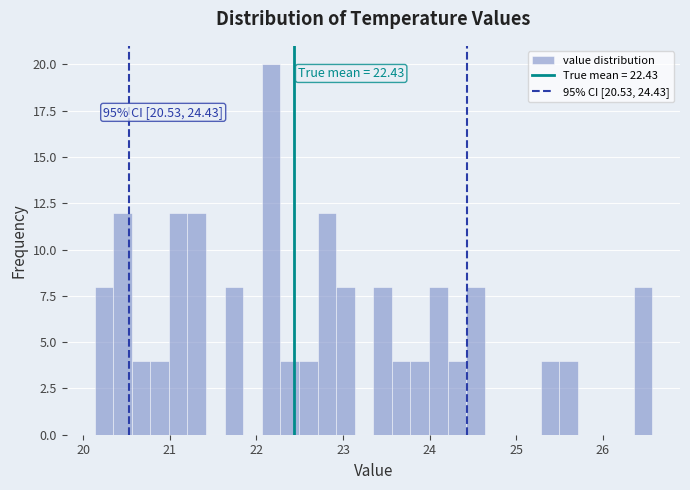

Read against the x-axis, roughly where is the centre of the tallest bar?

22.2